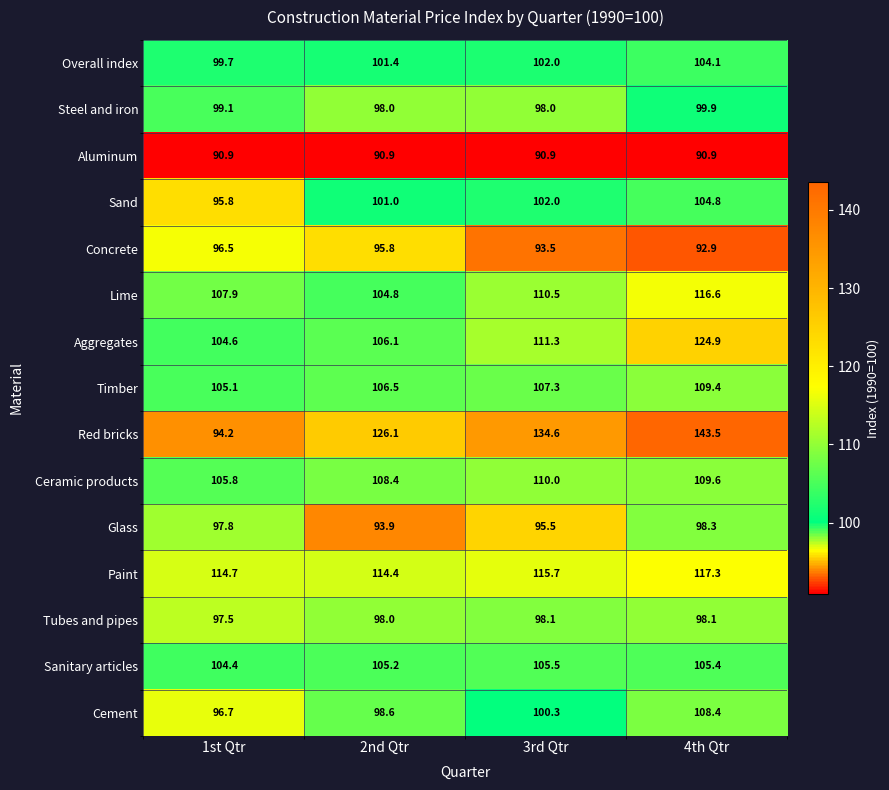

At which label does Steel and iron first exceed 99?

1st Qtr